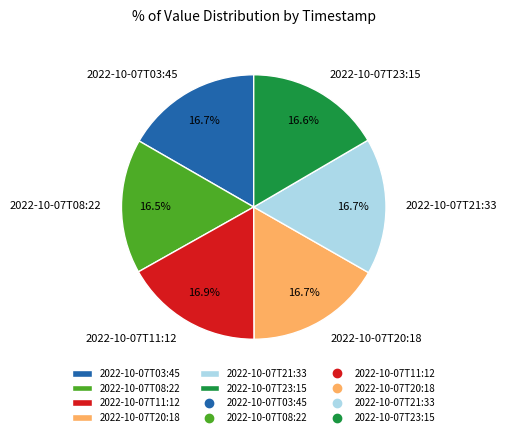

What percentage is the 2022-10-07T20:18 slice, to the nearest percent?

17%